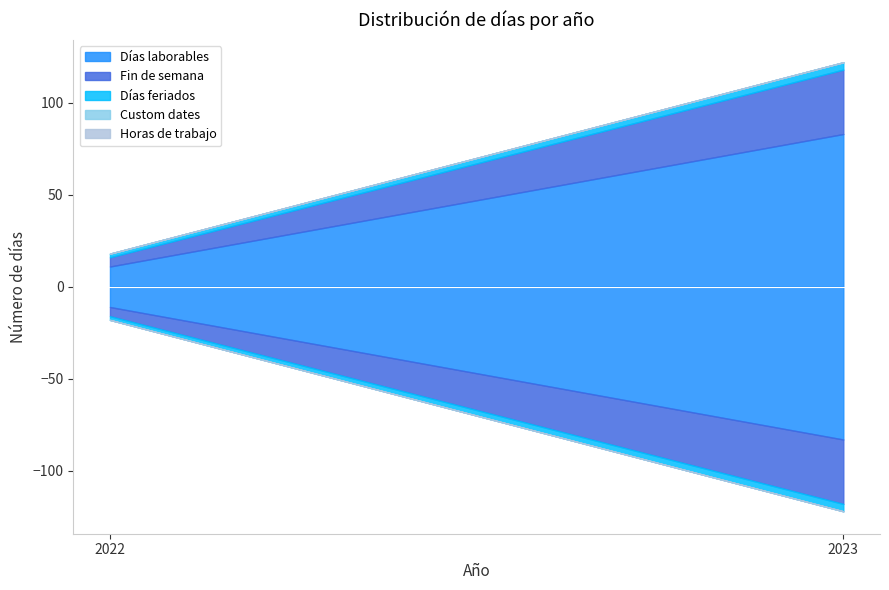

What is the value of the Días feriados point at the 1st from the left?

2